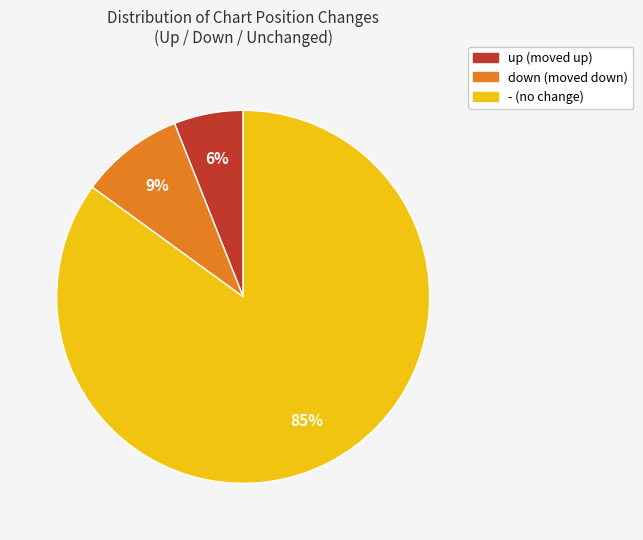

Approximately how many times larger is the value at up compared to down?

0.7